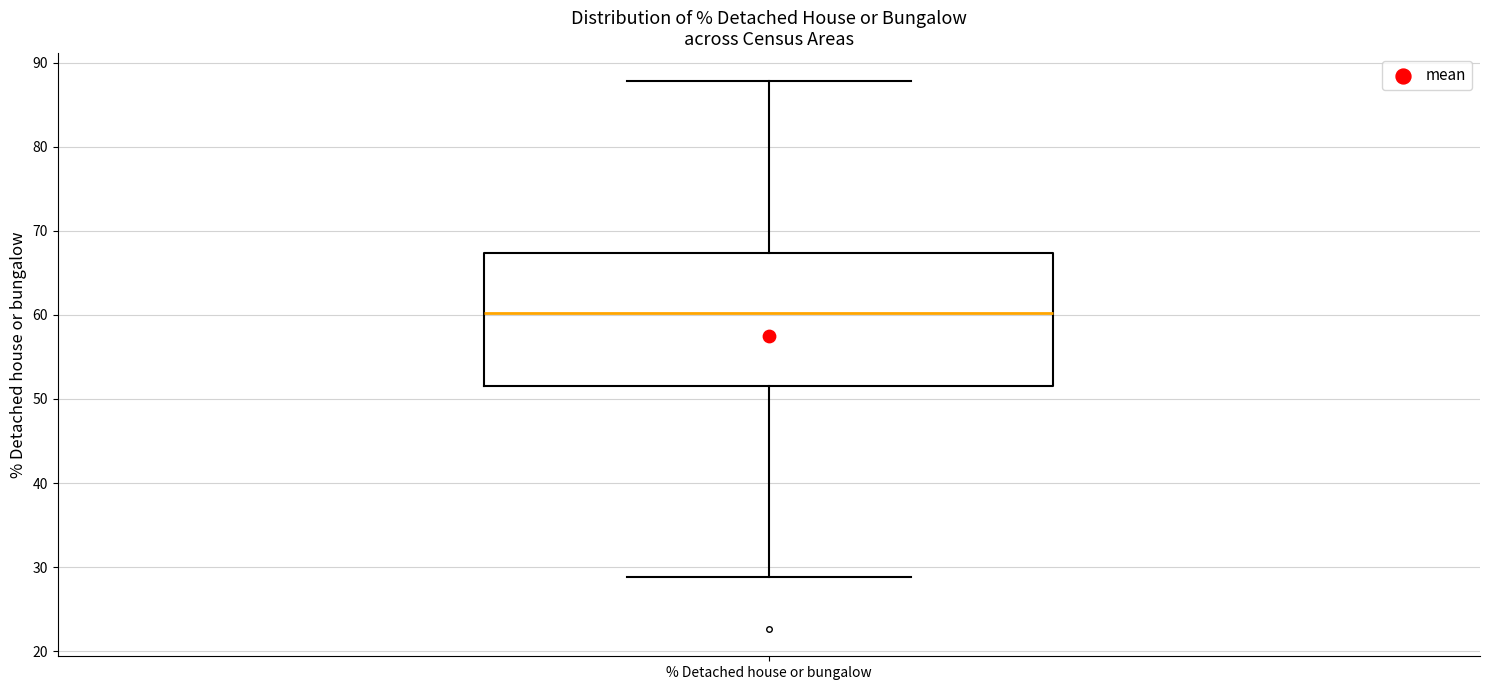

Where does the median line of the box for % Detached house or bungalow sit on the y-axis? The values are not printed on the chart, so give them approximately, as read against the axis.

60